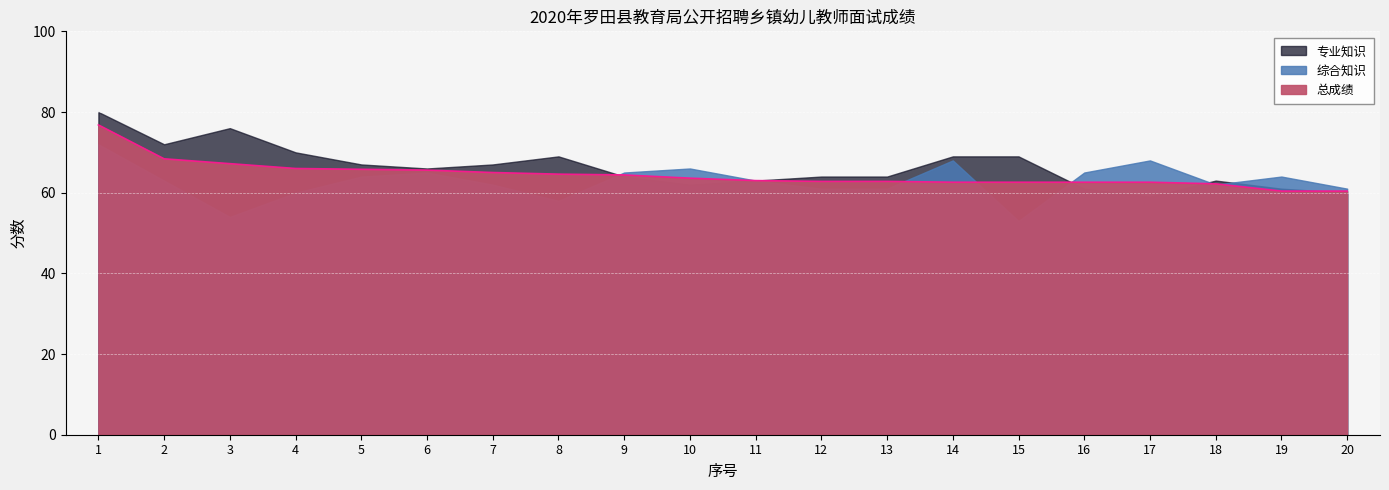

In 专业知识, how many points are lower than both neighbors (excluding endpoints)?

4